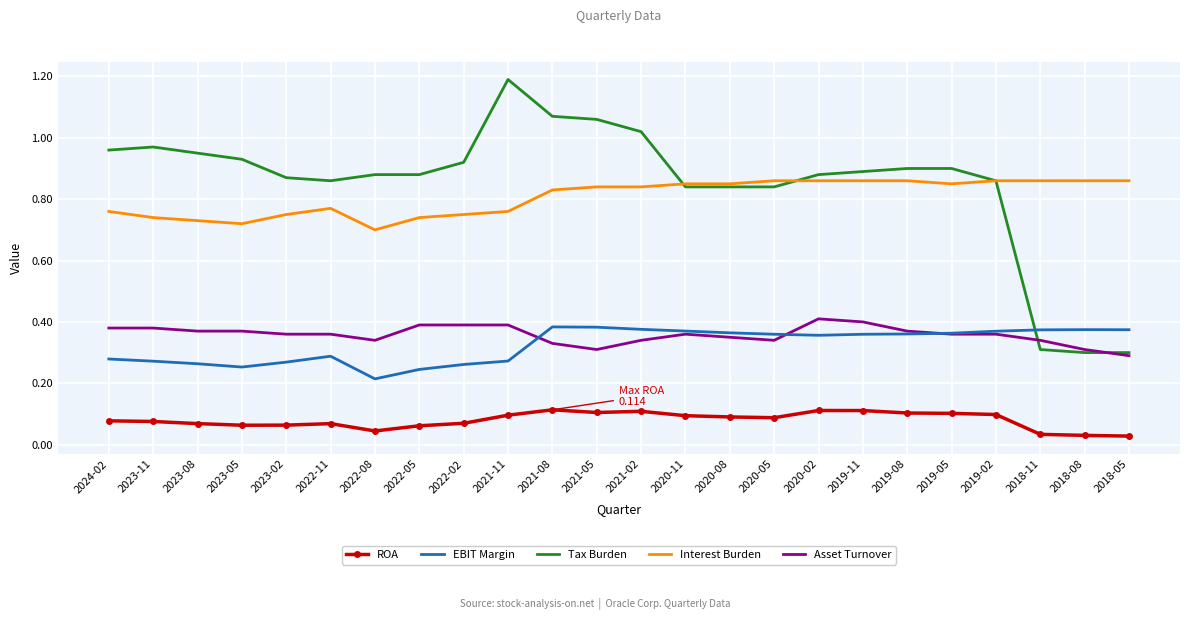

True or false: Asset Turnover has a value of 0.1 at 2019-02.

False